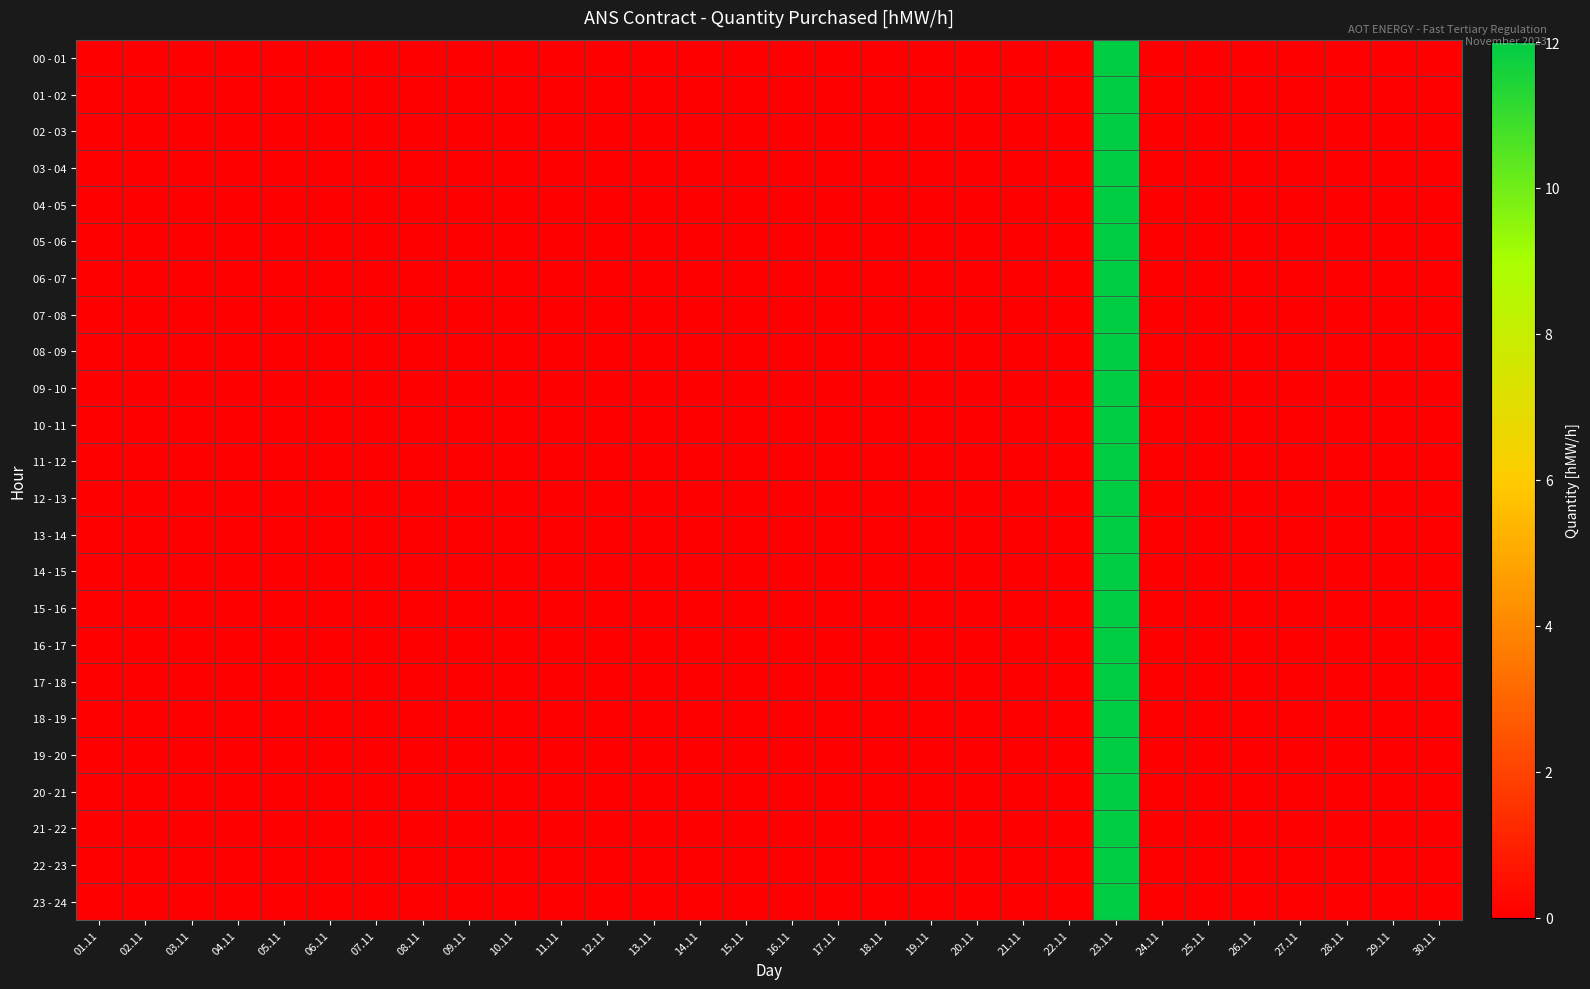

Between 24.11 and 29.11, which series saw the biggest shift?

00 - 01